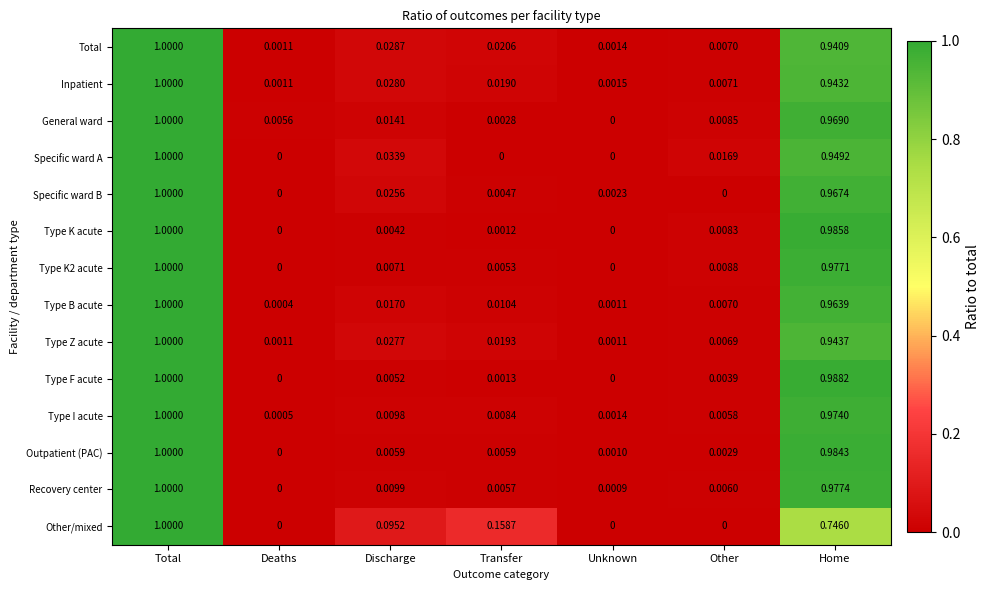

Which series changed the most between Deaths and Unknown?

General ward